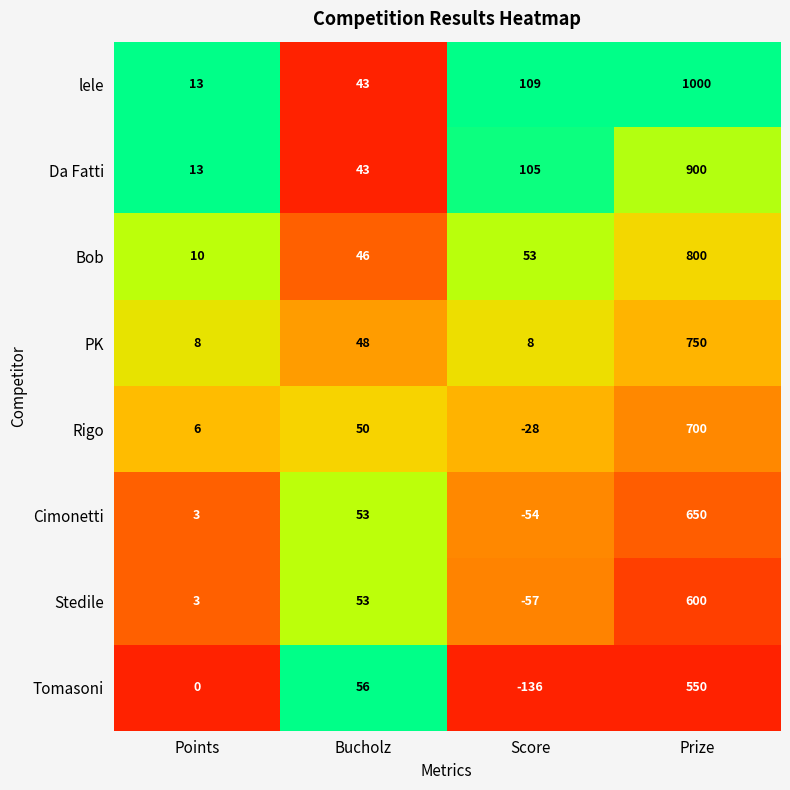

At how many categories does at least one series exceed 0?

4